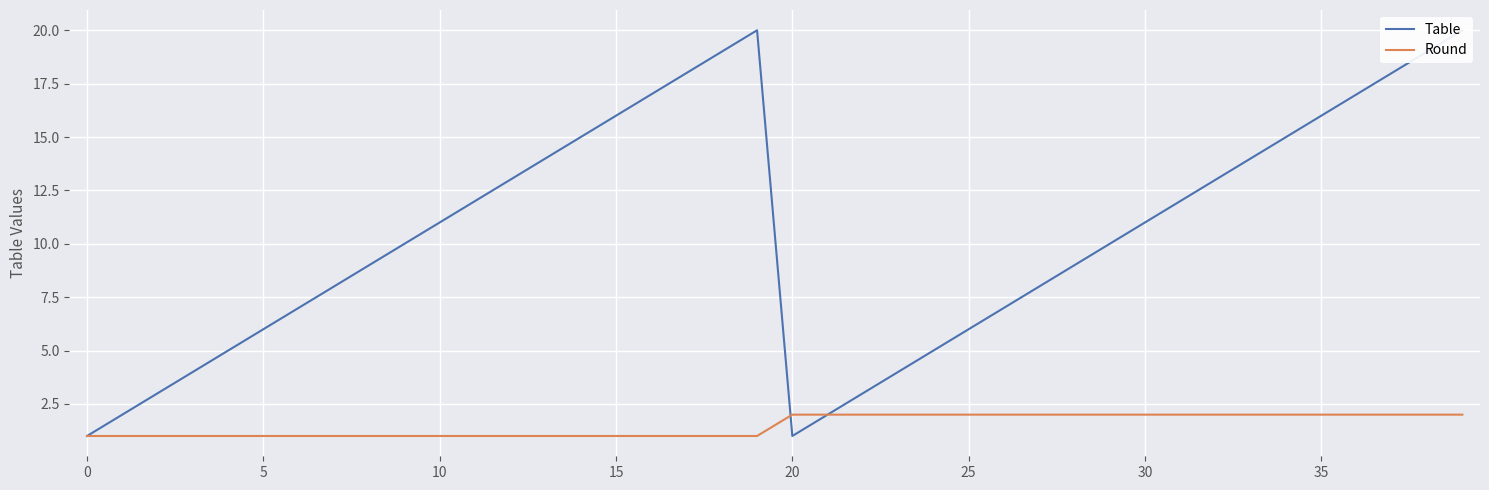

What are all the series names shown in the legend?

Table, Round